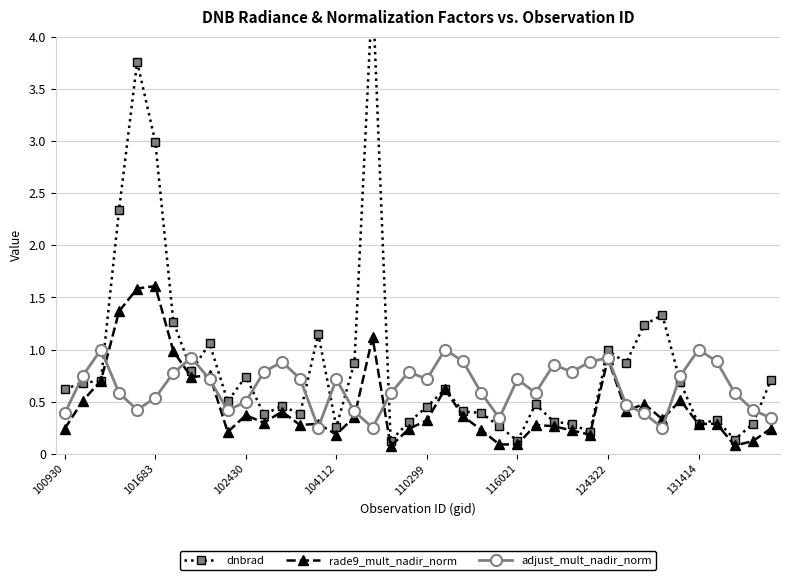

What is the average value of the rade9_mult_nadir_norm series?

0.5